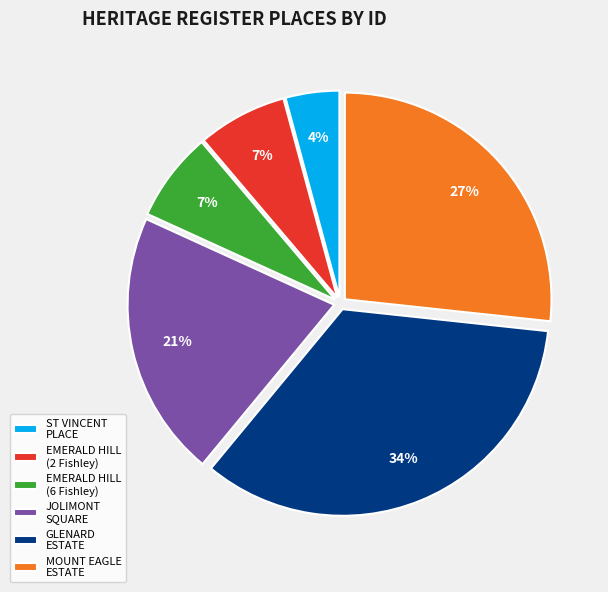

Is the sum of GLENARD ESTATE and ST VINCENT PLACE greater than half?

No